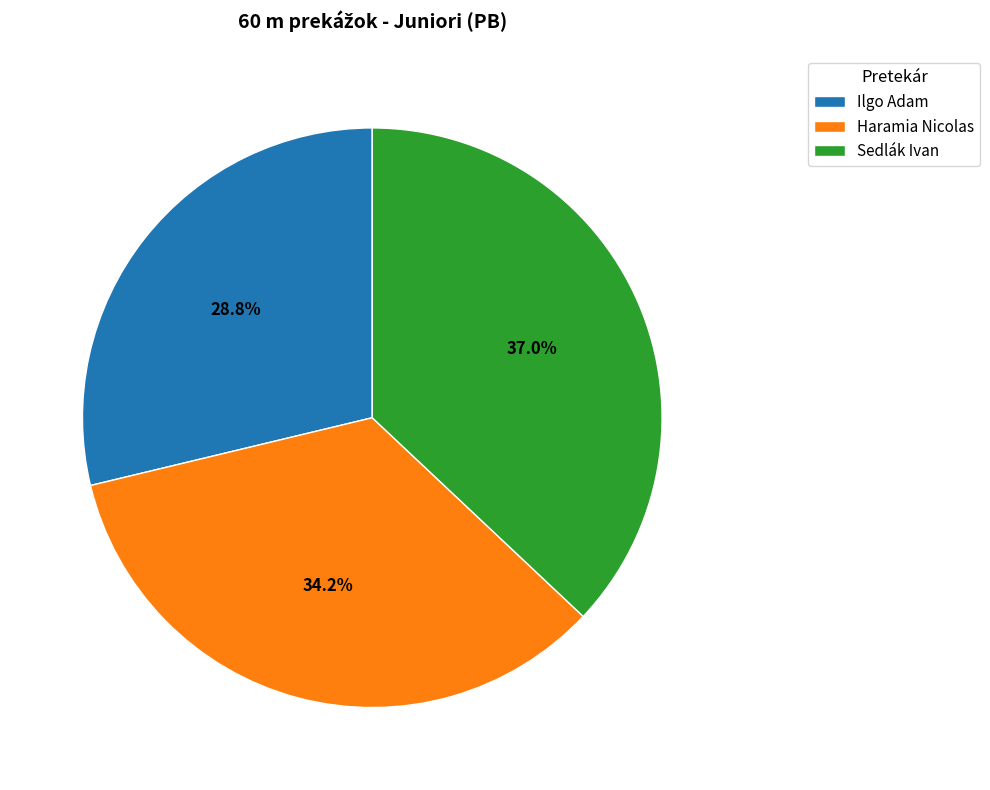

Does Sedlák Ivan account for over 50% of the chart?

No